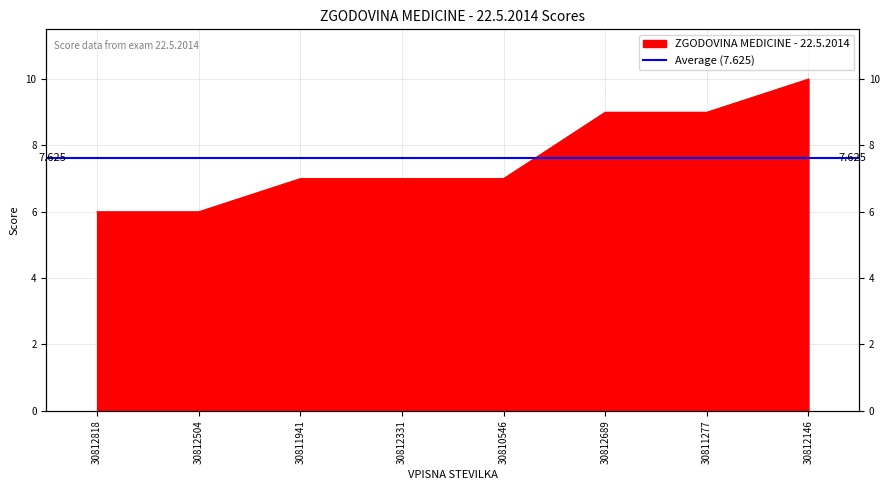

What position from the left is 30812146?

8